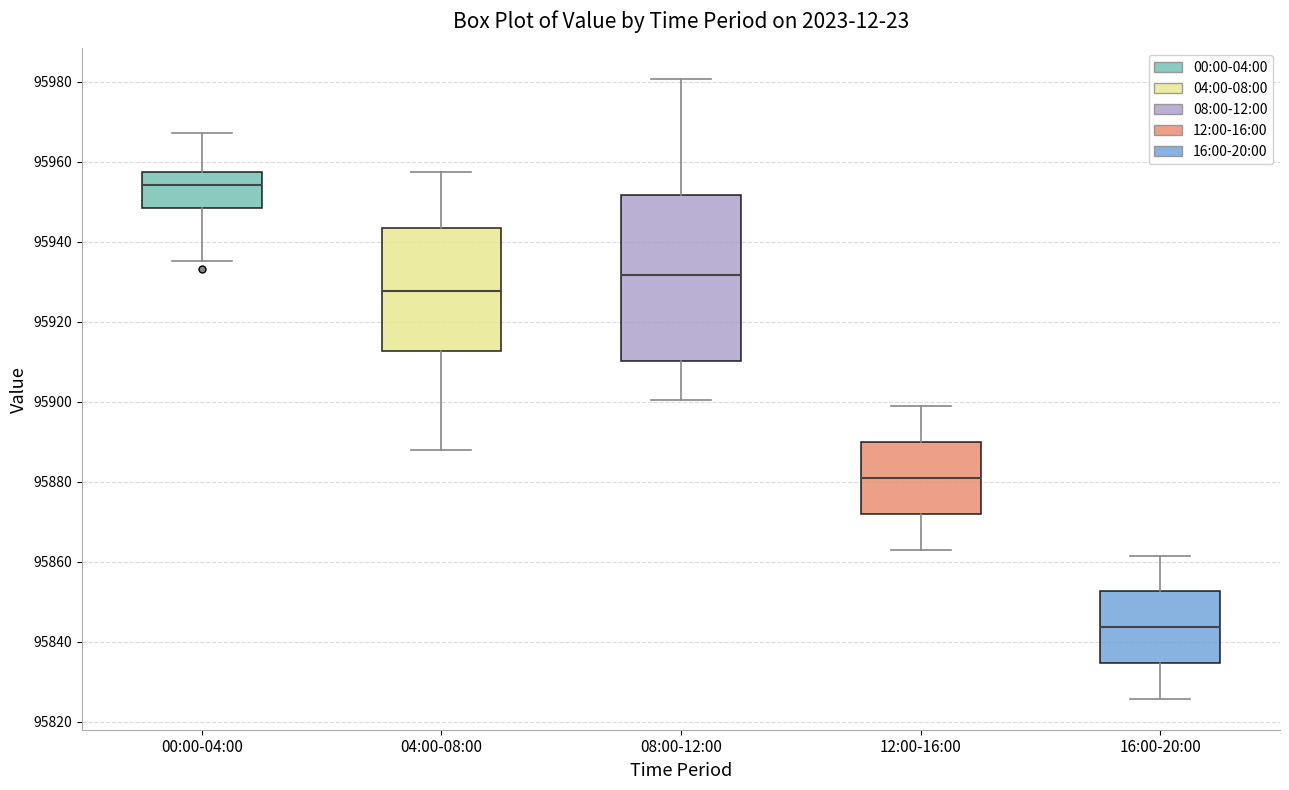

Which box has the lowest median line?

16:00-20:00